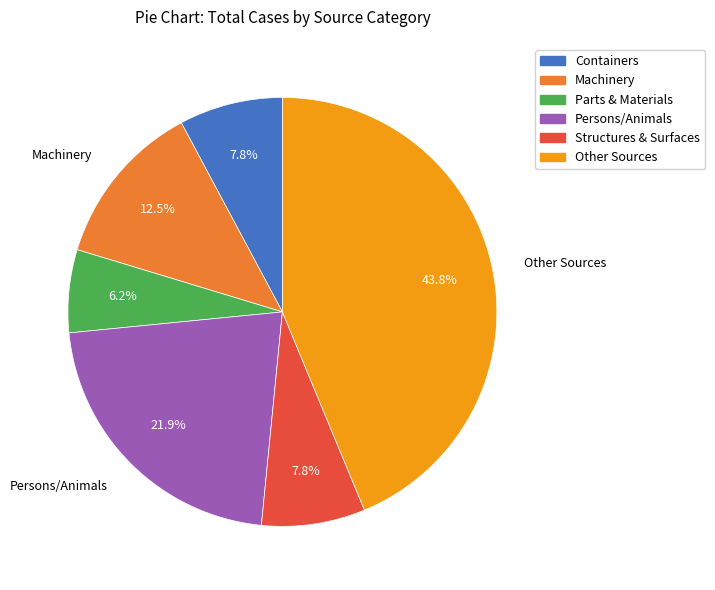

Count the number of slices in the pie.

6